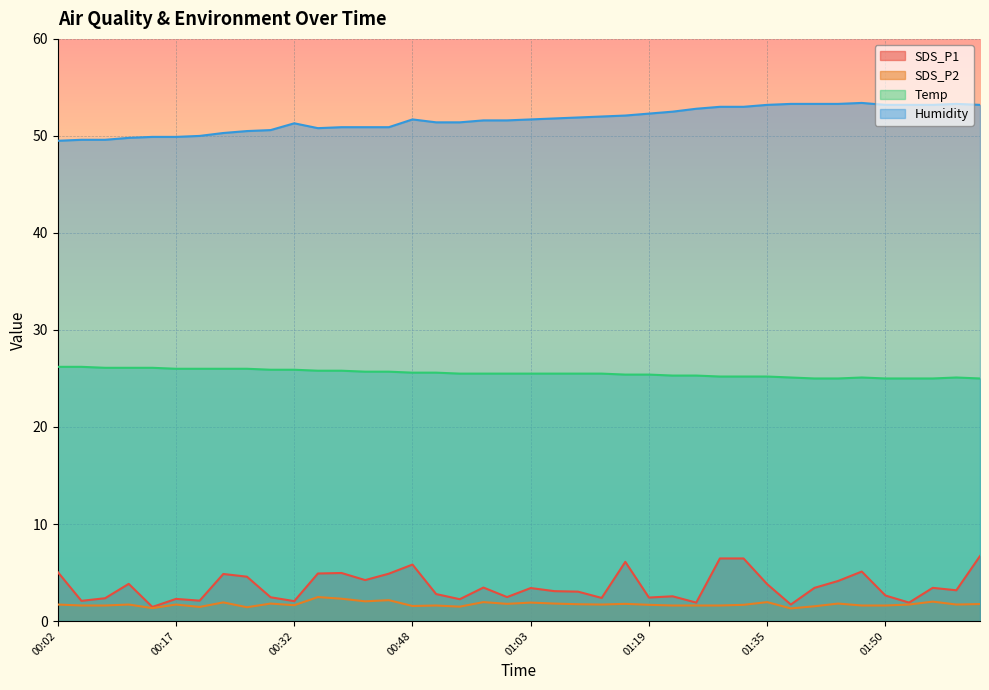

The SDS_P2 series shows 1.7 at 01:31. True or false?

True